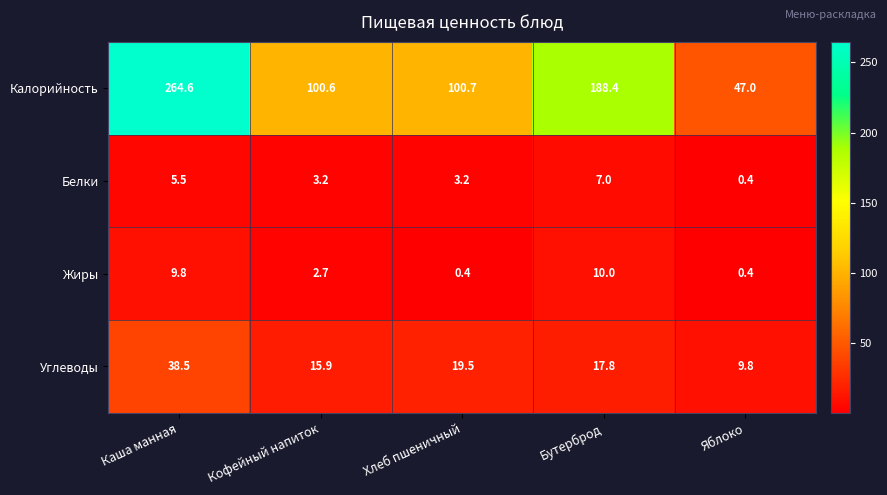

Where is Калорийность nearest to the value 155?

Бутерброд